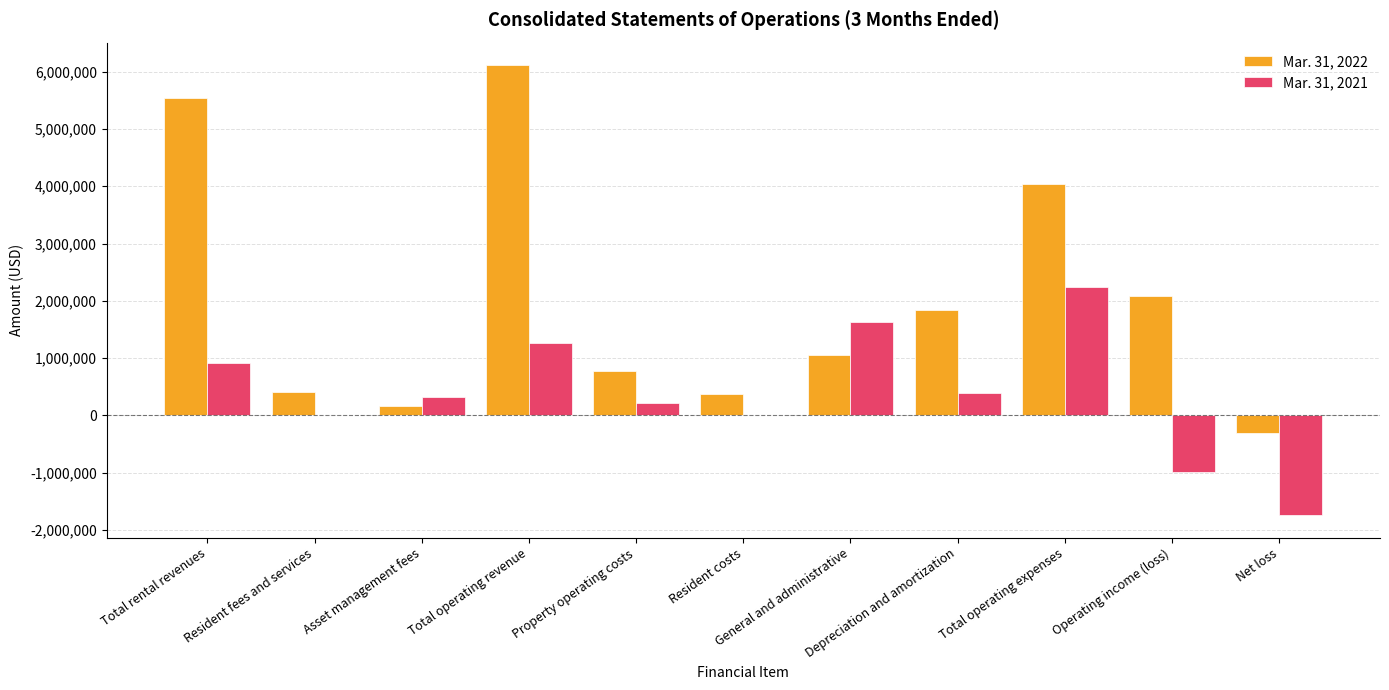

How many groups of bars are there?

11